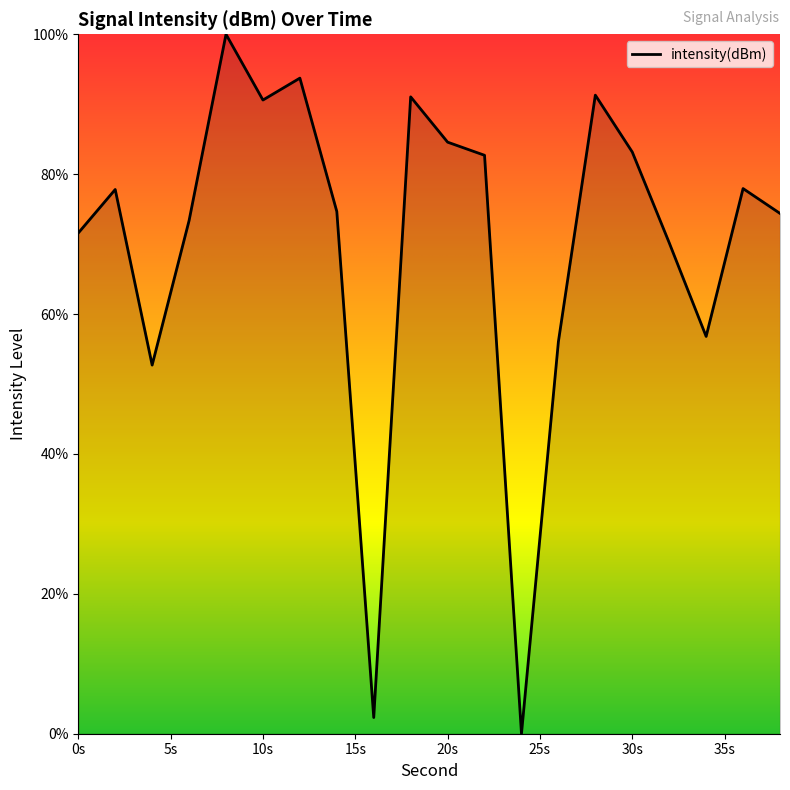

What is the greatest value displayed?

100.0